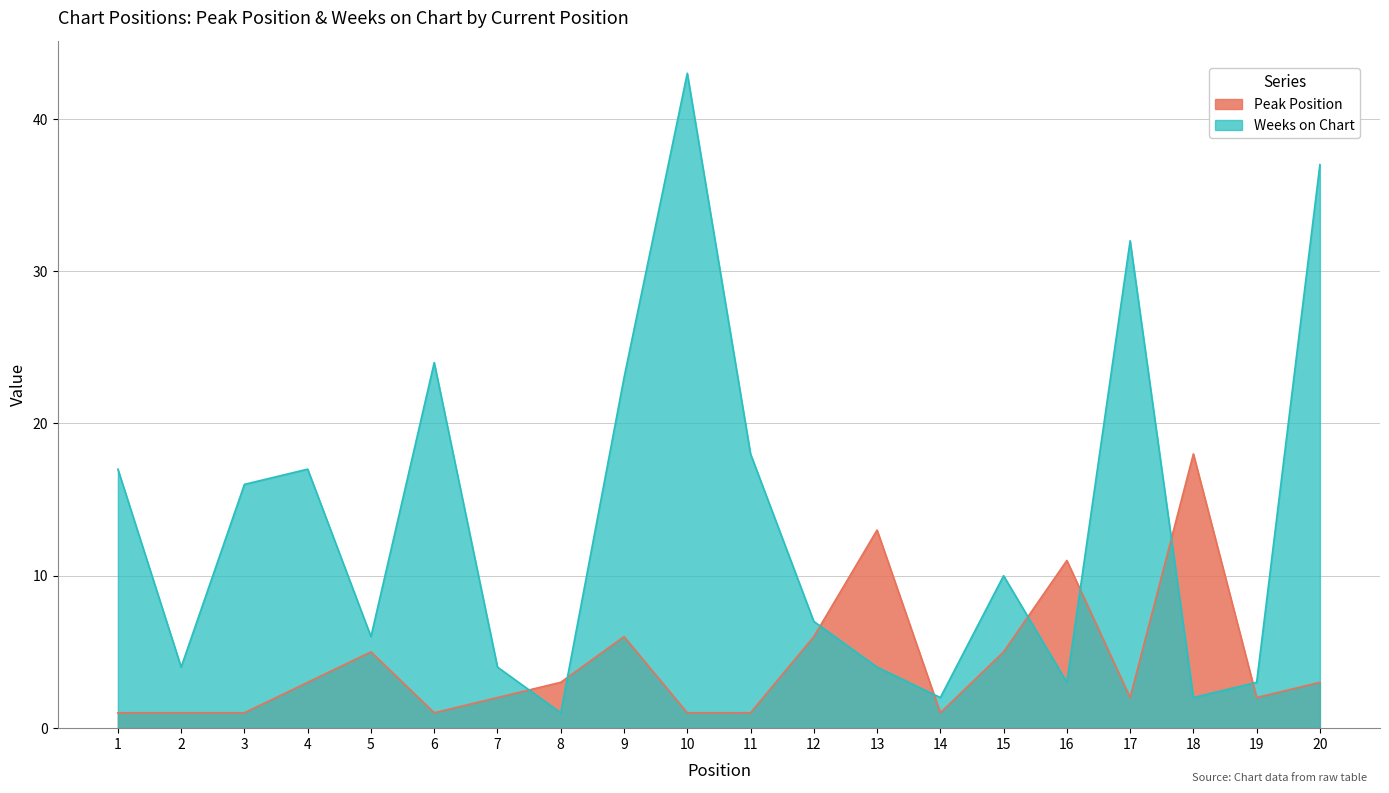

Reading left to right, list all the values displayed in this chart.

Peak Position: 1=1	2=1	3=1	4=3	5=5	6=1	7=2	8=3	9=6	10=1	11=1	12=6	13=13	14=1	15=5	16=11	17=2	18=18	19=2	20=3
Weeks on Chart: 1=17	2=4	3=16	4=17	5=6	6=24	7=4	8=1	9=23	10=43	11=18	12=7	13=4	14=2	15=10	16=3	17=32	18=2	19=3	20=37